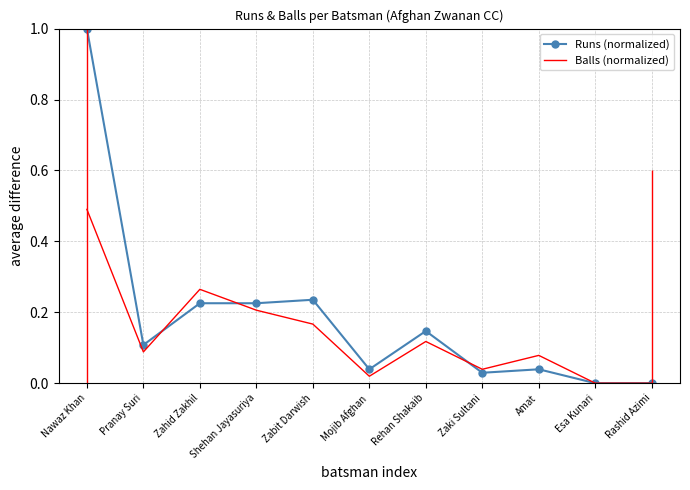

What is the label of the 4th point from the left?

Shehan Jayasuriya